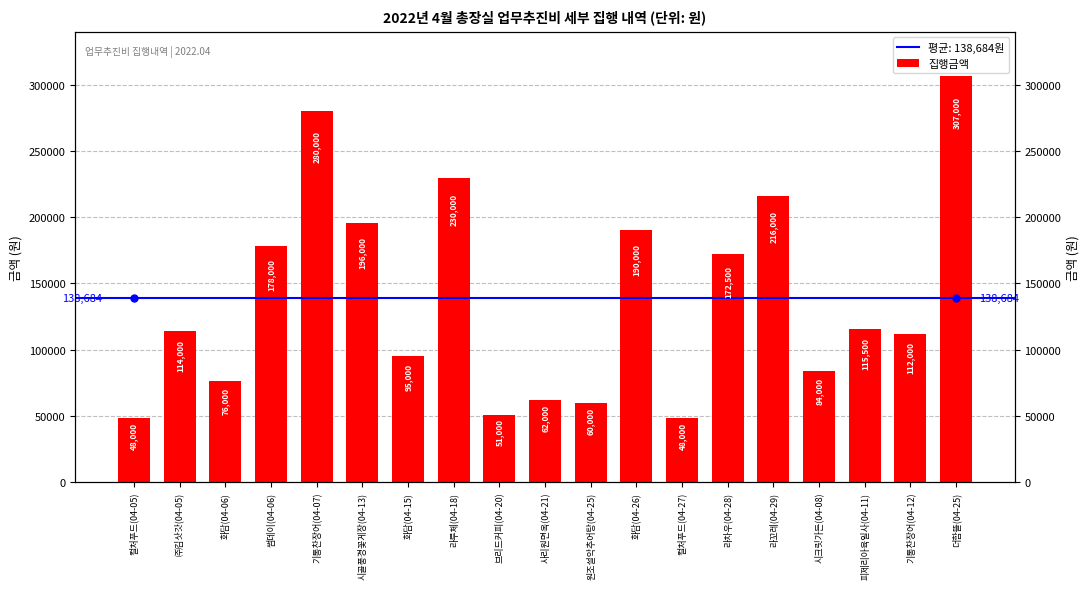

What is the difference between the values at 더함뜰(04-25) and 피제리아육일사(04-11)?

191500